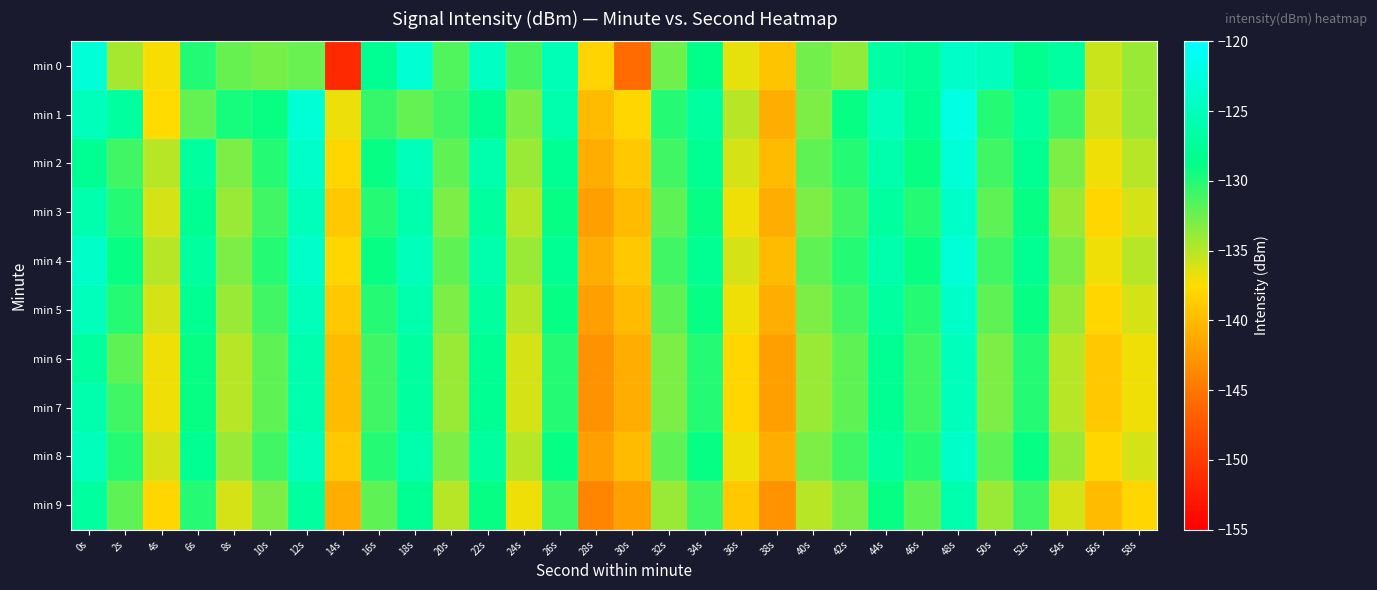

Reading left to right, list all the values displayed in this chart.

min 0: 0s=-122.9	2s=-134.4	4s=-137.3	6s=-129.9	8s=-132.3	10s=-132.8	12s=-132.4	14s=-151.4	16s=-128.1	18s=-123.3	20s=-131.5	22s=-124.4	24s=-131.3	26s=-125.4	28s=-138.1	30s=-145.8	32s=-132.6	34s=-128.7	36s=-136.7	38s=-139.3	40s=-132.7	42s=-133.7	44s=-126.7	46s=-127.5	48s=-124.1	50s=-124.8	52s=-128.3	54s=-126.9	56s=-135.7	58s=-134.1
min 1: 0s=-125.0	2s=-127.0	4s=-137.6	6s=-132.2	8s=-129.5	10s=-129.1	12s=-123.1	14s=-136.9	16s=-130.7	18s=-132.2	20s=-131.0	22s=-128.0	24s=-133.0	26s=-126.0	28s=-140.0	30s=-138.0	32s=-130.0	34s=-127.0	36s=-135.0	38s=-141.0	40s=-133.0	42s=-129.0	44s=-125.0	46s=-128.0	48s=-122.0	50s=-130.0	52s=-127.0	54s=-131.0	56s=-136.0	58s=-134.0
min 2: 0s=-128.0	2s=-131.0	4s=-135.0	6s=-127.0	8s=-133.0	10s=-130.0	12s=-124.0	14s=-138.0	16s=-129.0	18s=-125.0	20s=-132.0	22s=-126.0	24s=-134.0	26s=-128.0	28s=-141.0	30s=-139.0	32s=-131.0	34s=-128.0	36s=-136.0	38s=-140.0	40s=-132.0	42s=-130.0	44s=-126.0	46s=-129.0	48s=-123.0	50s=-131.0	52s=-128.0	54s=-133.0	56s=-137.0	58s=-135.0
min 3: 0s=-126.0	2s=-130.0	4s=-136.0	6s=-128.0	8s=-134.0	10s=-131.0	12s=-125.0	14s=-139.0	16s=-130.0	18s=-126.0	20s=-133.0	22s=-127.0	24s=-135.0	26s=-129.0	28s=-142.0	30s=-140.0	32s=-132.0	34s=-129.0	36s=-137.0	38s=-141.0	40s=-133.0	42s=-131.0	44s=-127.0	46s=-130.0	48s=-124.0	50s=-132.0	52s=-129.0	54s=-134.0	56s=-138.0	58s=-136.0
min 4: 0s=-124.0	2s=-129.0	4s=-135.0	6s=-127.0	8s=-133.0	10s=-130.0	12s=-124.0	14s=-138.0	16s=-129.0	18s=-125.0	20s=-132.0	22s=-126.0	24s=-134.0	26s=-128.0	28s=-141.0	30s=-139.0	32s=-131.0	34s=-128.0	36s=-136.0	38s=-140.0	40s=-132.0	42s=-130.0	44s=-126.0	46s=-129.0	48s=-123.0	50s=-131.0	52s=-128.0	54s=-133.0	56s=-137.0	58s=-135.0
min 5: 0s=-125.0	2s=-130.0	4s=-136.0	6s=-128.0	8s=-134.0	10s=-131.0	12s=-125.0	14s=-139.0	16s=-130.0	18s=-126.0	20s=-133.0	22s=-127.0	24s=-135.0	26s=-129.0	28s=-142.0	30s=-140.0	32s=-132.0	34s=-129.0	36s=-137.0	38s=-141.0	40s=-133.0	42s=-131.0	44s=-127.0	46s=-130.0	48s=-124.0	50s=-132.0	52s=-129.0	54s=-134.0	56s=-138.0	58s=-136.0
min 6: 0s=-127.0	2s=-132.0	4s=-137.0	6s=-129.0	8s=-135.0	10s=-132.0	12s=-126.0	14s=-140.0	16s=-131.0	18s=-127.0	20s=-134.0	22s=-128.0	24s=-136.0	26s=-130.0	28s=-143.0	30s=-141.0	32s=-133.0	34s=-130.0	36s=-138.0	38s=-142.0	40s=-134.0	42s=-132.0	44s=-128.0	46s=-131.0	48s=-125.0	50s=-133.0	52s=-130.0	54s=-135.0	56s=-139.0	58s=-137.0
min 7: 0s=-126.0	2s=-131.0	4s=-137.0	6s=-129.0	8s=-135.0	10s=-132.0	12s=-126.0	14s=-140.0	16s=-131.0	18s=-127.0	20s=-134.0	22s=-128.0	24s=-136.0	26s=-130.0	28s=-143.0	30s=-141.0	32s=-133.0	34s=-130.0	36s=-138.0	38s=-142.0	40s=-134.0	42s=-132.0	44s=-128.0	46s=-131.0	48s=-125.0	50s=-133.0	52s=-130.0	54s=-135.0	56s=-139.0	58s=-137.0
min 8: 0s=-125.0	2s=-130.0	4s=-136.0	6s=-128.0	8s=-134.0	10s=-131.0	12s=-125.0	14s=-139.0	16s=-130.0	18s=-126.0	20s=-133.0	22s=-127.0	24s=-135.0	26s=-129.0	28s=-142.0	30s=-140.0	32s=-132.0	34s=-129.0	36s=-137.0	38s=-141.0	40s=-133.0	42s=-131.0	44s=-127.0	46s=-130.0	48s=-124.0	50s=-132.0	52s=-129.0	54s=-134.0	56s=-138.0	58s=-136.0
min 9: 0s=-127.0	2s=-132.0	4s=-138.0	6s=-130.0	8s=-136.0	10s=-133.0	12s=-127.0	14s=-141.0	16s=-132.0	18s=-128.0	20s=-135.0	22s=-129.0	24s=-137.0	26s=-131.0	28s=-144.0	30s=-142.0	32s=-134.0	34s=-131.0	36s=-139.0	38s=-143.0	40s=-135.0	42s=-133.0	44s=-129.0	46s=-132.0	48s=-126.0	50s=-134.0	52s=-131.0	54s=-136.0	56s=-140.0	58s=-138.0